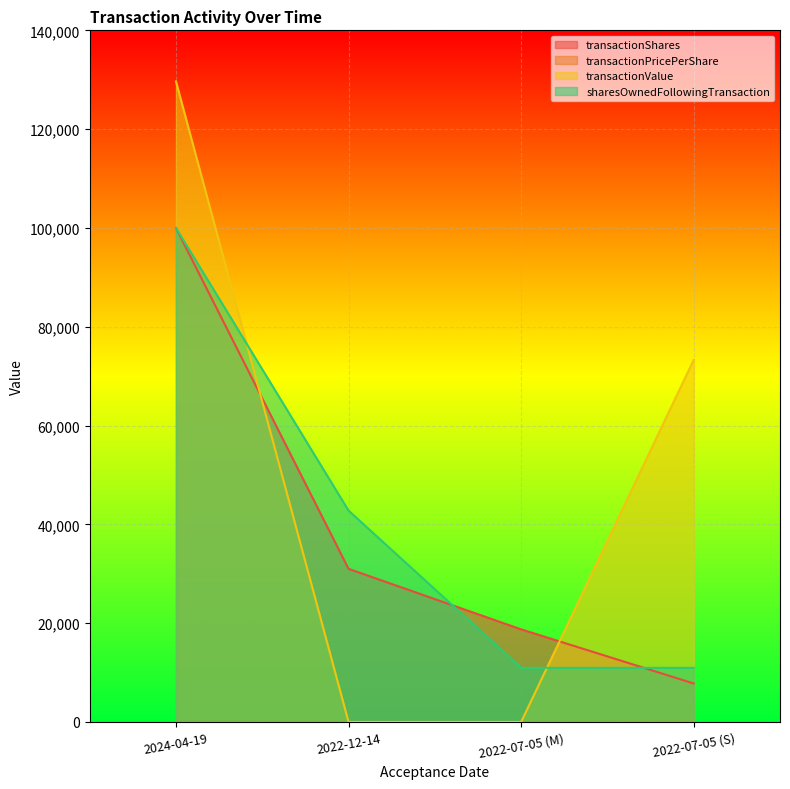

What is the total value across all series at 2022-07-05 (M)?

29709.0